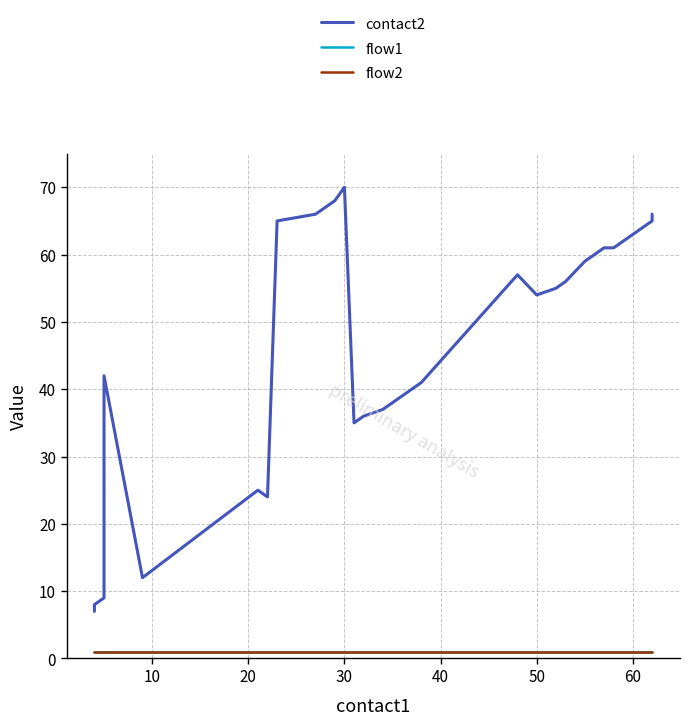

What is the sum of all flow2 values?

28